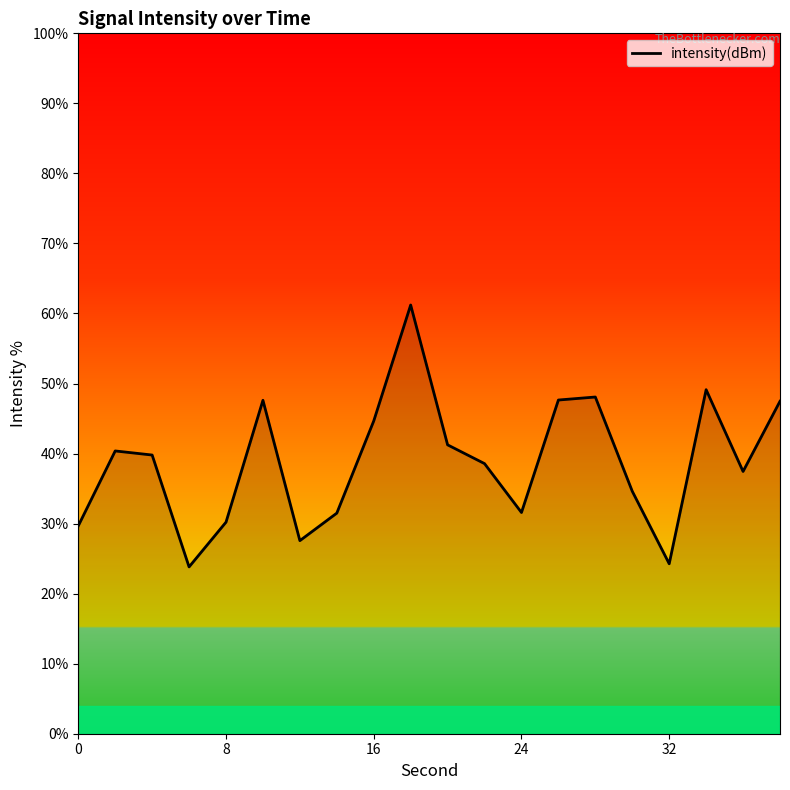

What is the minimum value shown in the chart?

23.8